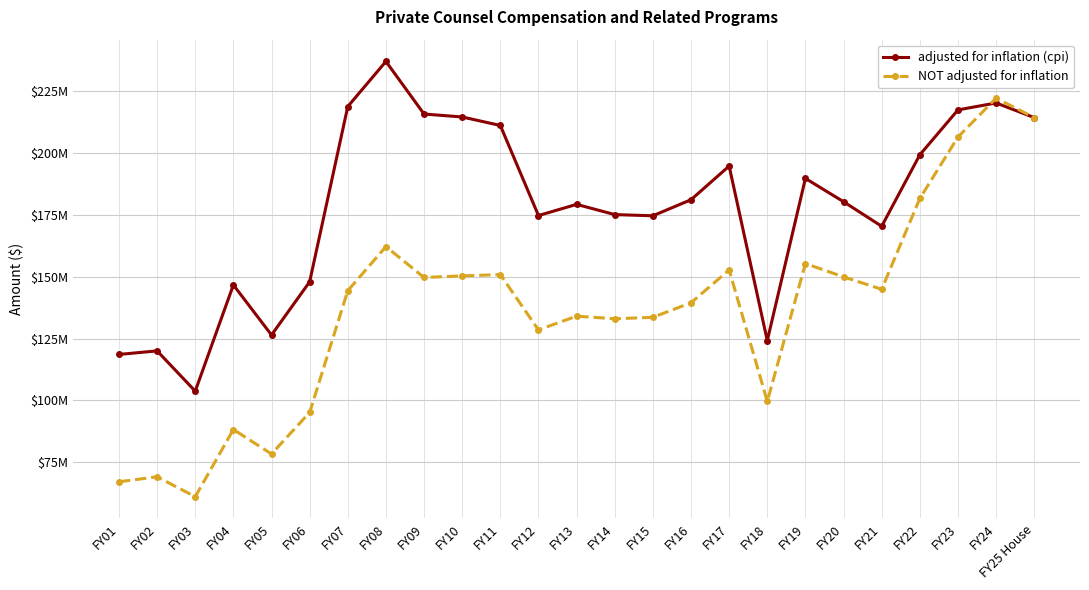

What is the sum of the adjusted for inflation (cpi) values at FY03 and FY22?

303097769